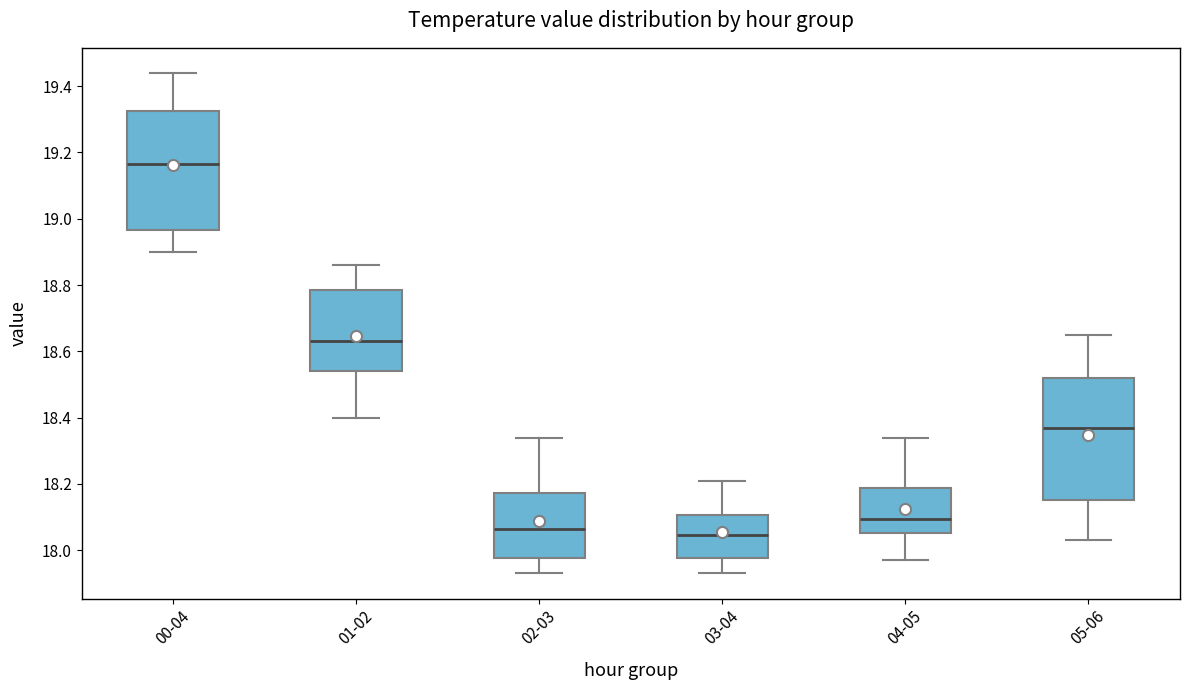

Reading left to right, read every box against the y-axis: the position of its median line, the range the box covers, and the ends of its whiskers. The values are not printed on the chart, so give them approximately, as read against the axis.

00-04: median 19.16, box 18.96 to 19.32, whiskers 18.90 to 19.44
01-02: median 18.64, box 18.54 to 18.78, whiskers 18.40 to 18.86
02-03: median 18.06, box 17.98 to 18.18, whiskers 17.94 to 18.34
03-04: median 18.04, box 17.98 to 18.10, whiskers 17.94 to 18.22
04-05: median 18.10, box 18.06 to 18.18, whiskers 17.98 to 18.34
05-06: median 18.38, box 18.16 to 18.52, whiskers 18.04 to 18.66